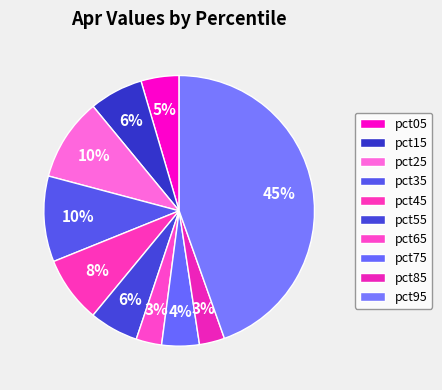

How many segments does this pie chart have?

10